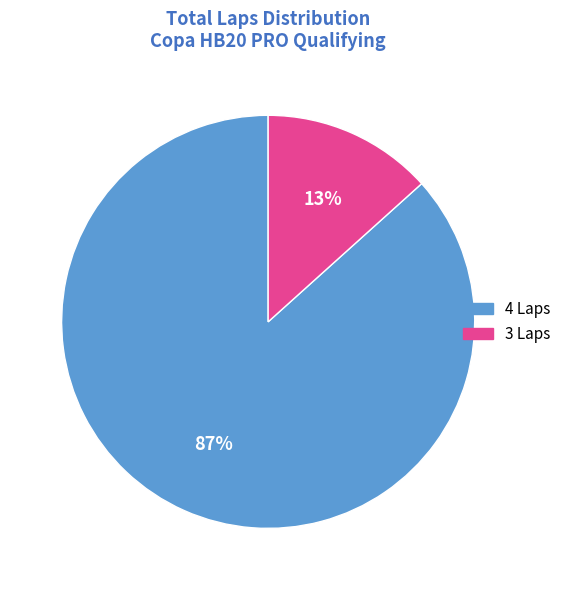

To the nearest percent, what is the average slice percentage?

50%